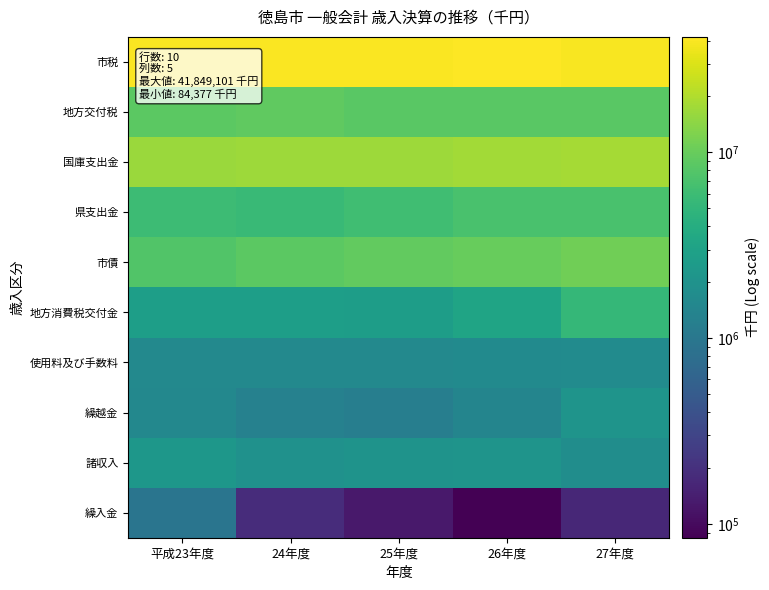

What is the difference between the highest and lowest values at 25年度?

40177210